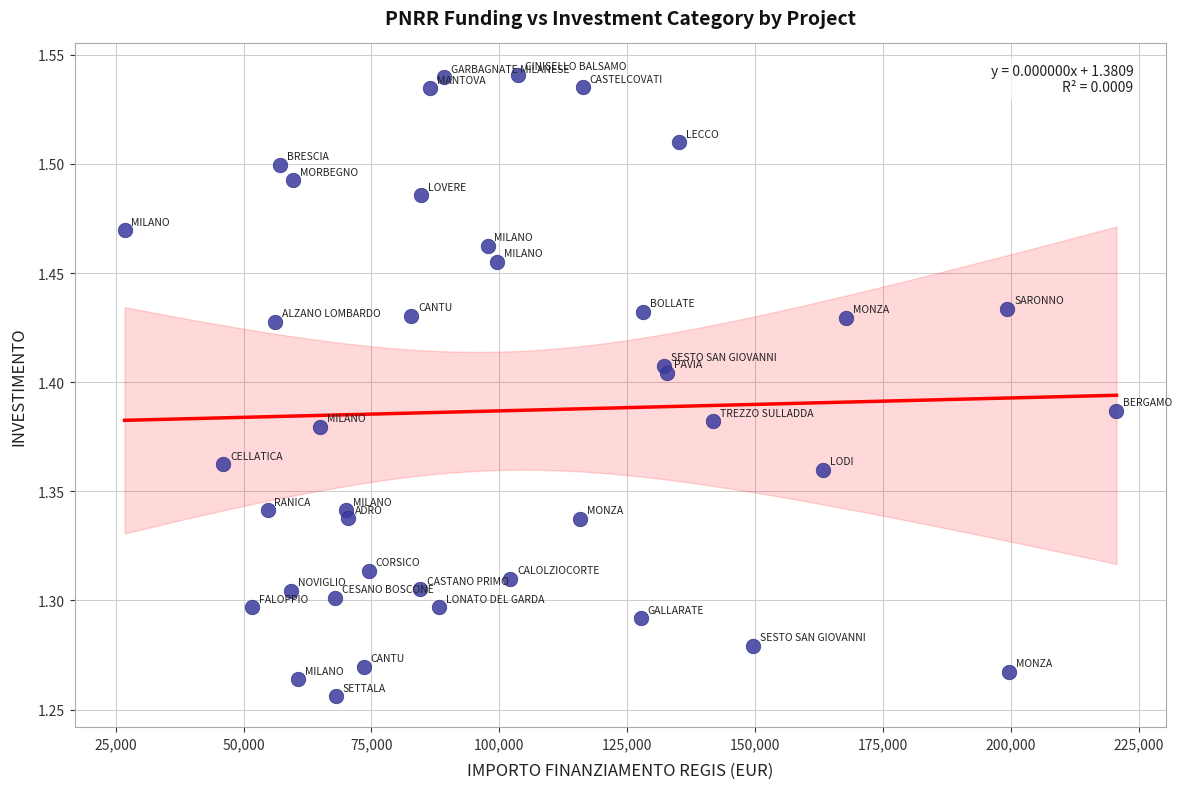

What is the range of Y values (max minus min)?

0.3